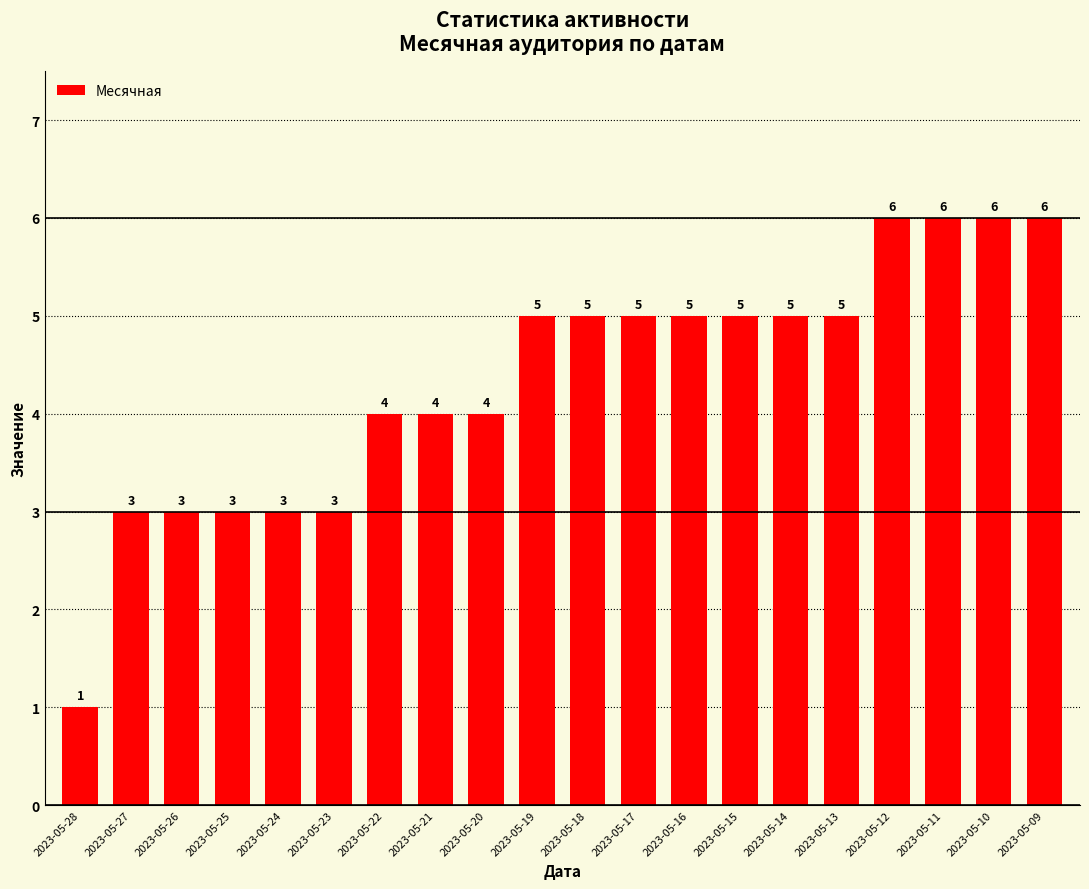

What is the ratio of the value at 2023-05-17 to the value at 2023-05-12?

0.8